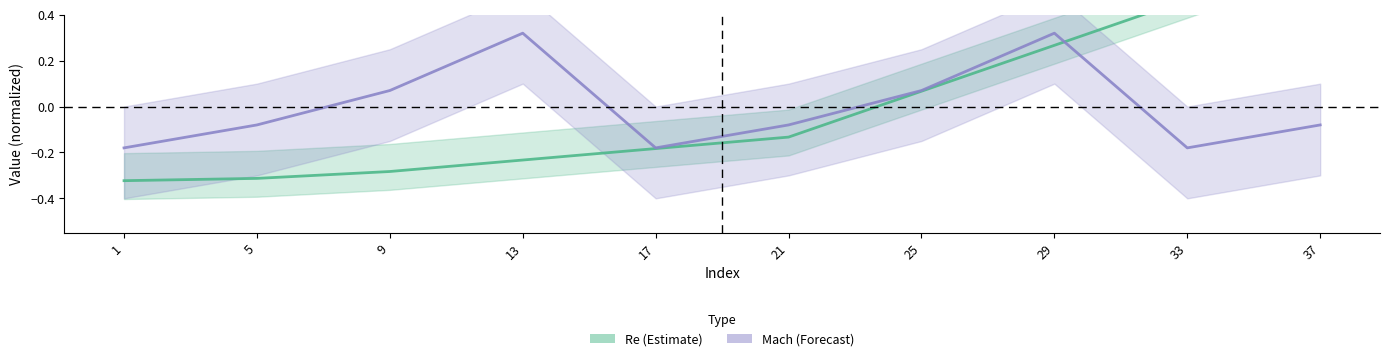

At 21, list the series in order from largest to smallest.

Mach, Re